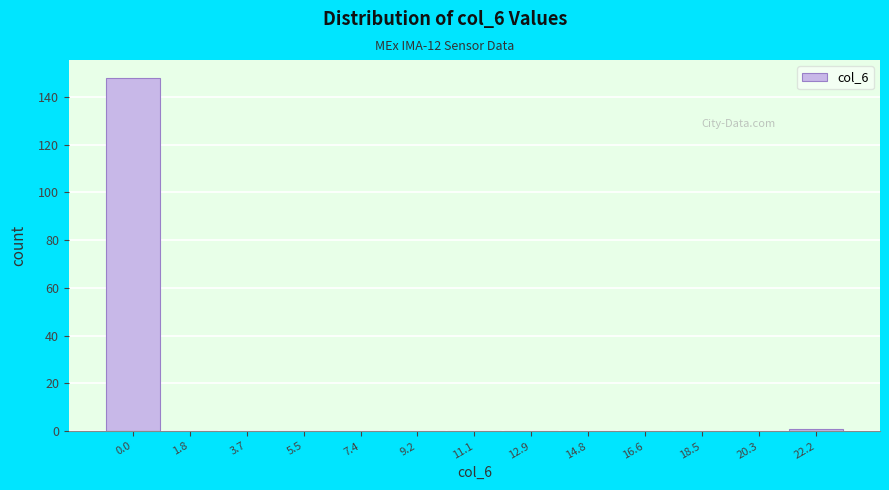

Reading left to right, list all the values displayed in this chart.

0.0=148	1.8=0	3.7=0	5.5=0	7.4=0	9.2=0	11.1=0	12.9=0	14.8=0	16.6=0	18.5=0	20.3=0	22.2=1